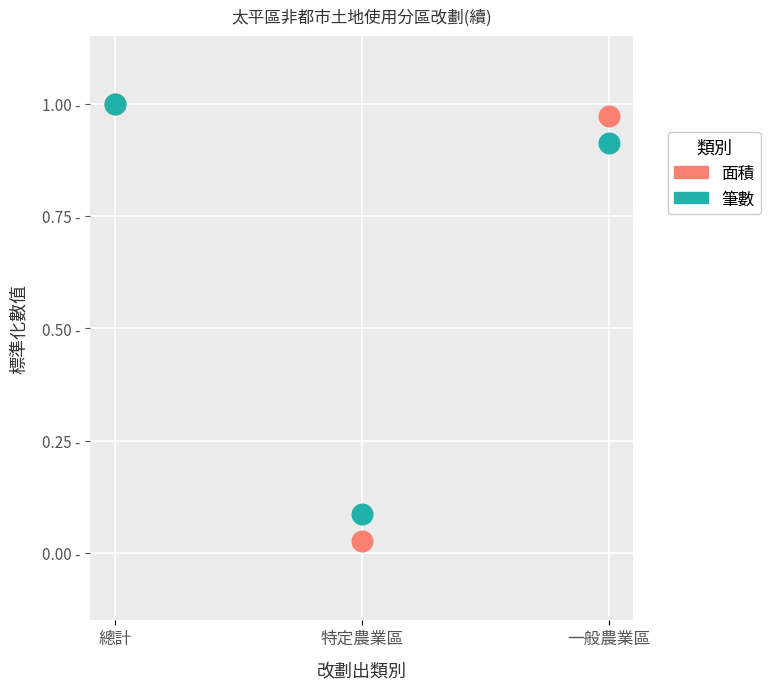

What are all the series names shown in the legend?

面積, 筆數